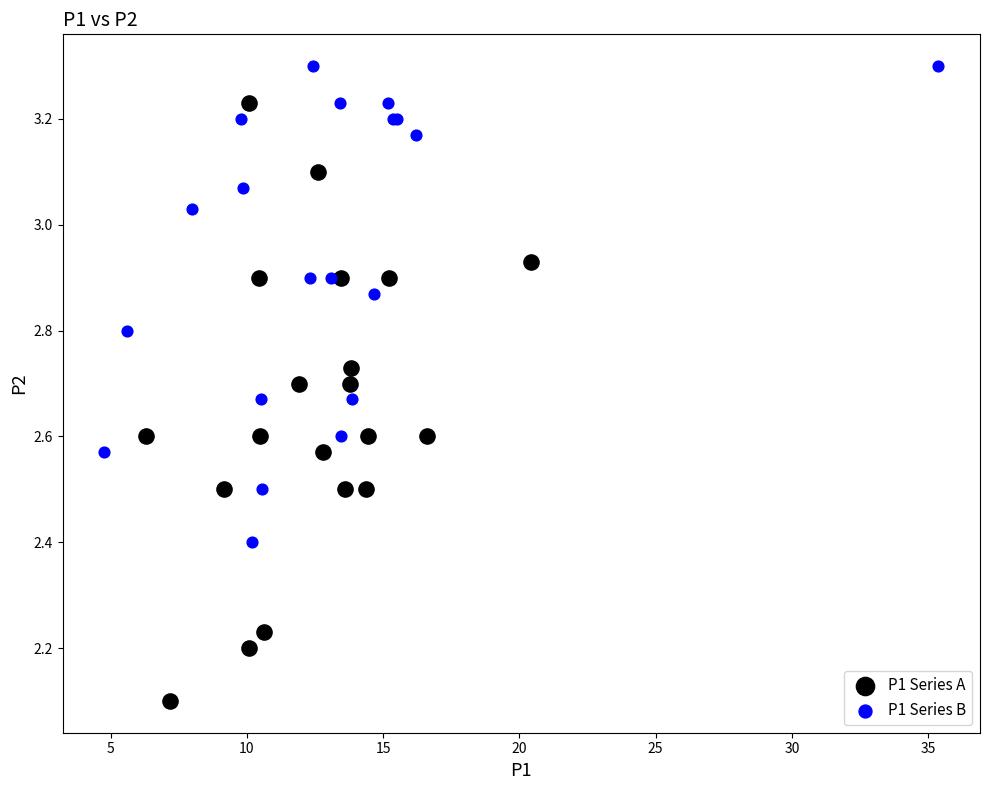

Which series reaches the minimum Y coordinate?

P1 Series A